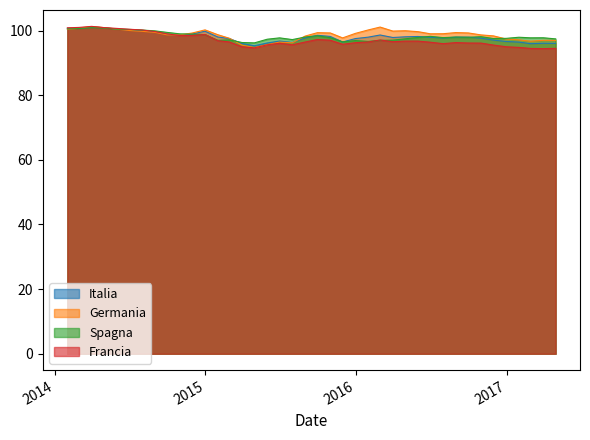

True or false: Spagna has more than 0 points higher than both neighbors.

True